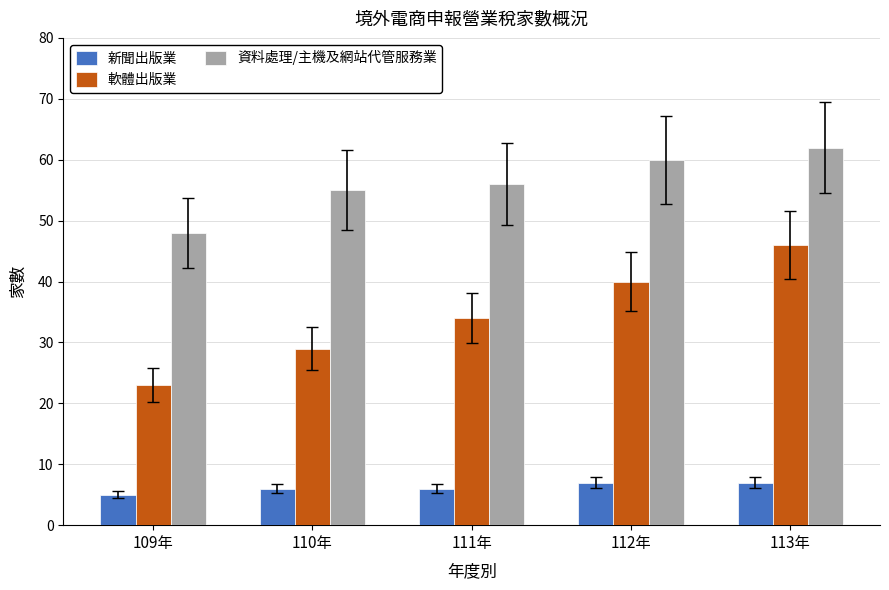

Which series has the largest range (max minus min)?

軟體出版業